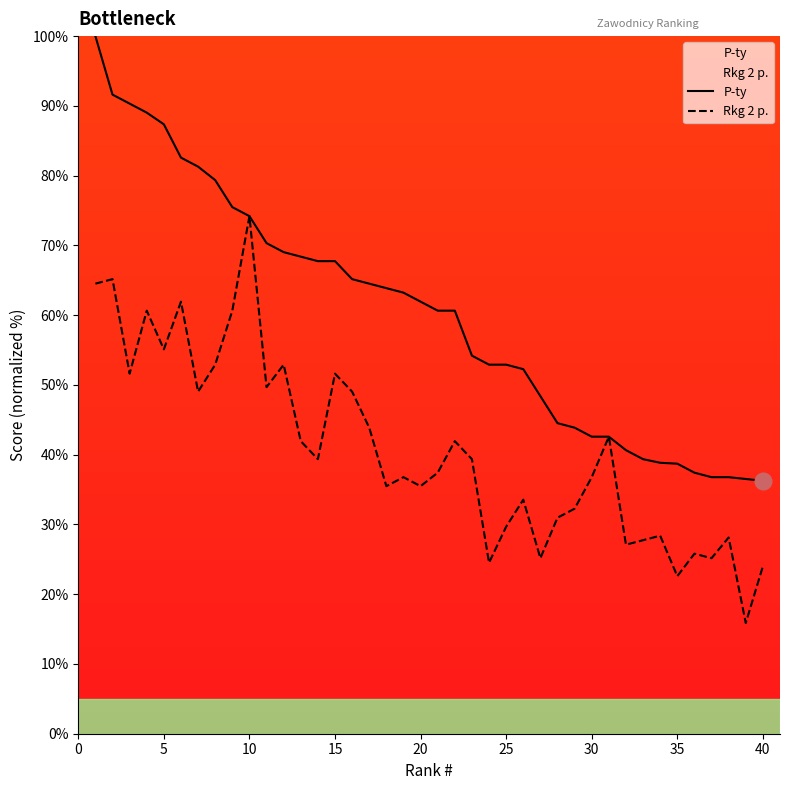

True or false: Rkg 2 p. and P-ty cross at least once.

False